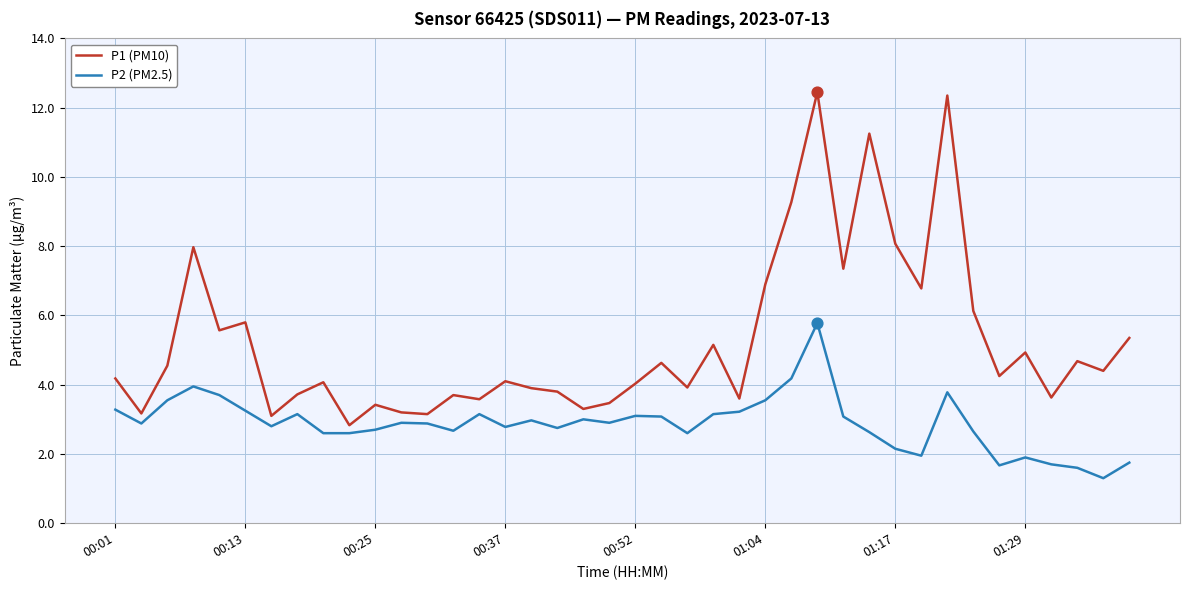

Which series has the largest range (max minus min)?

P1 (PM10)